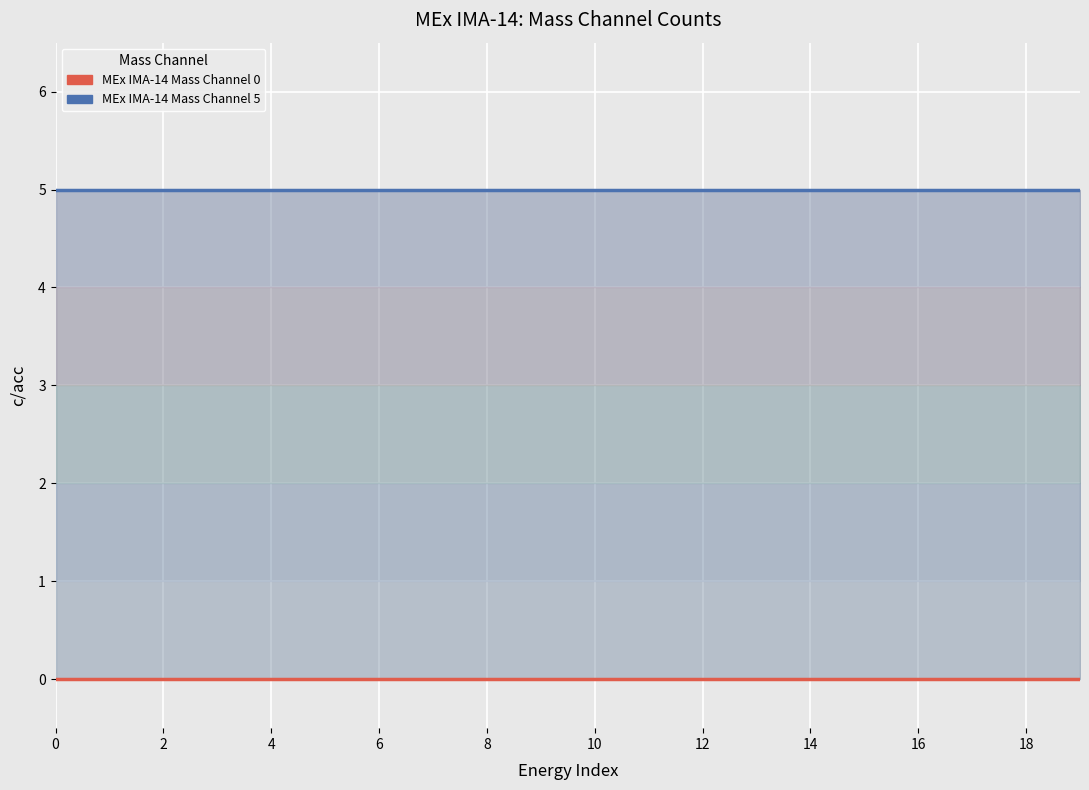

At how many categories does at least one series exceed 0?

20